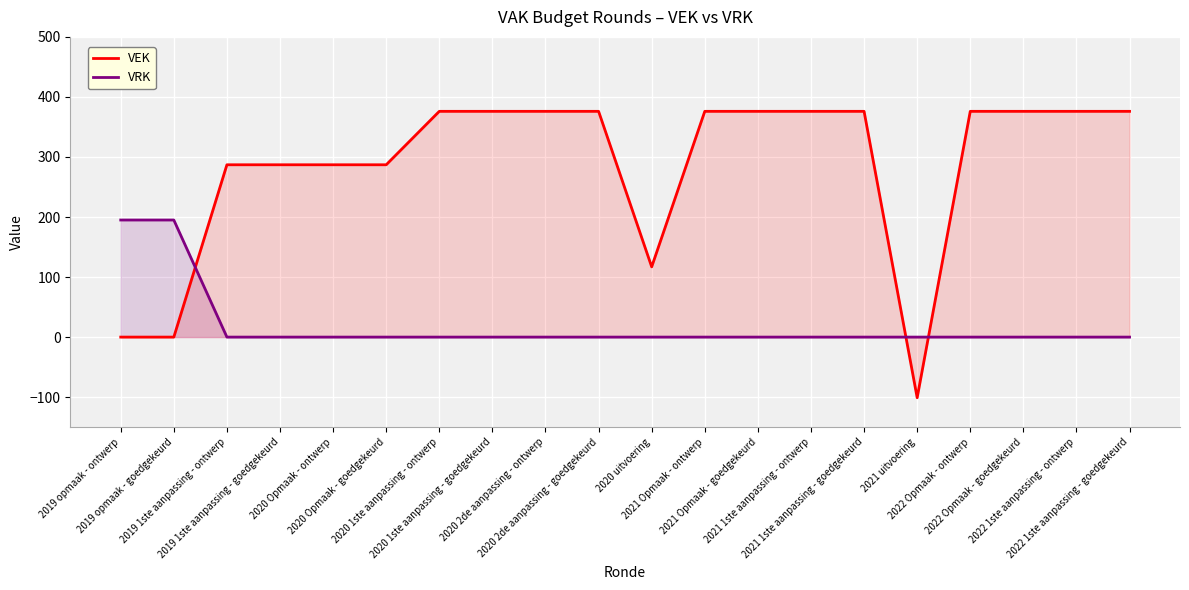

What are all the series names shown in the legend?

VEK, VRK